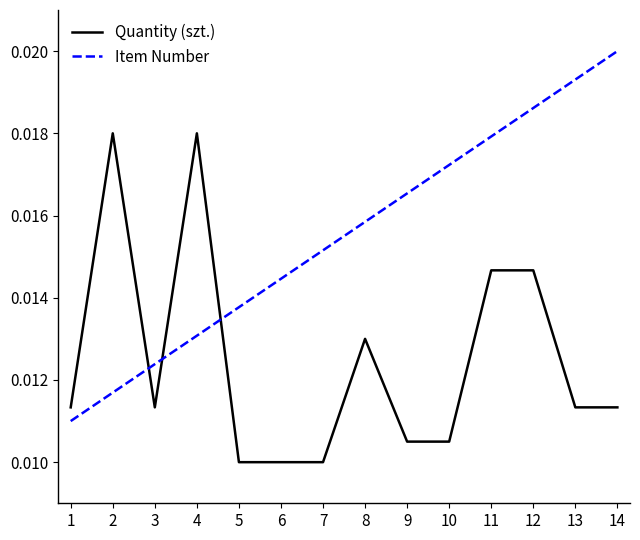

Where is the first local maximum for Quantity (szt.)?

2